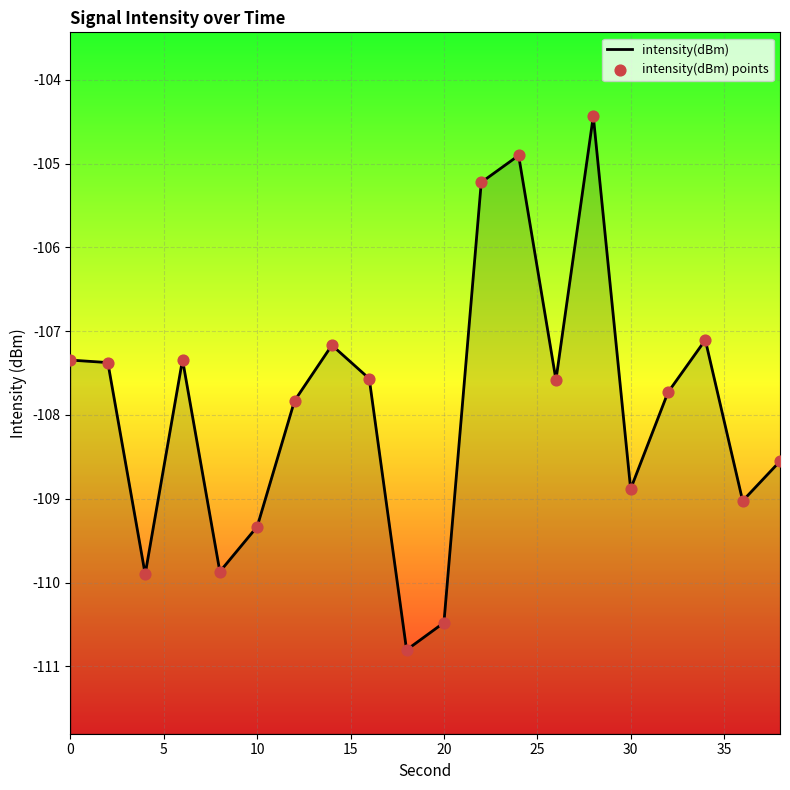

What are all the series names shown in the legend?

intensity(dBm), intensity(dBm) points